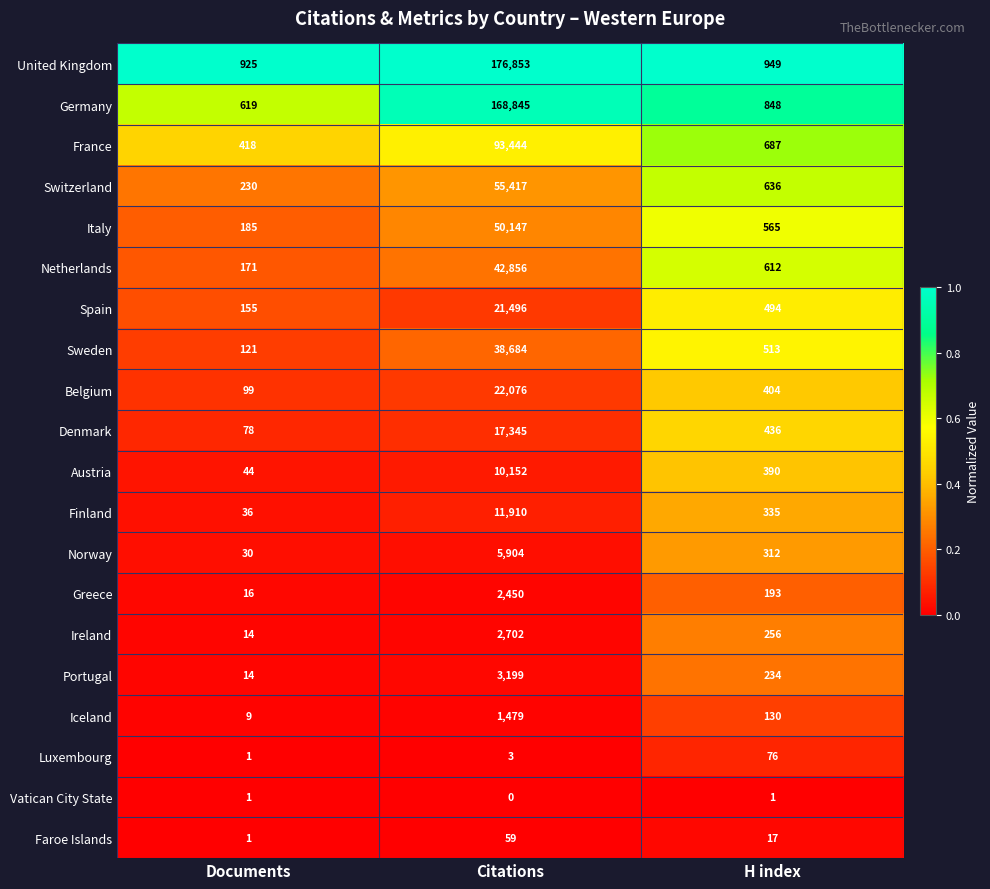

What is the average value of the Spain series?

7382